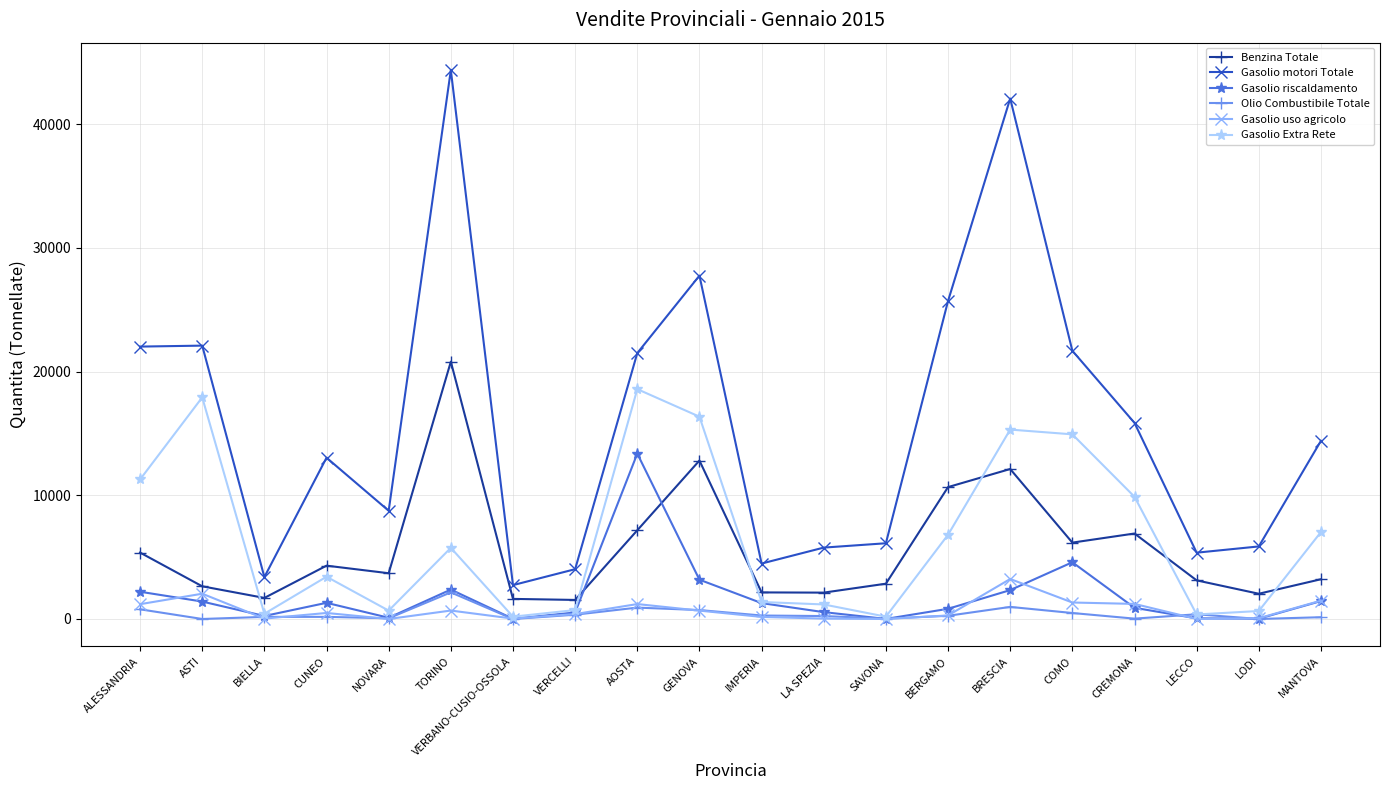

What is the label of the 6th point from the right?

BRESCIA